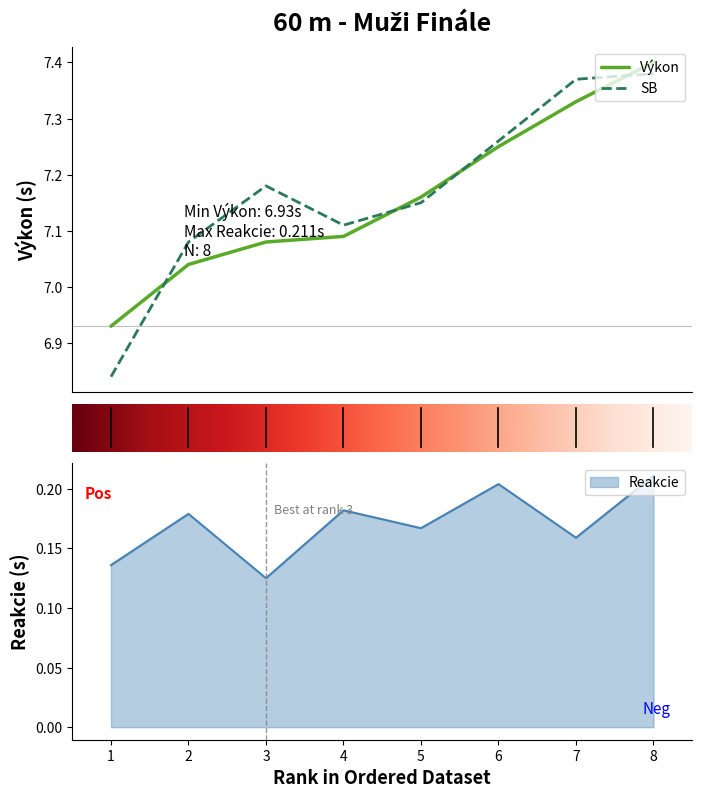

What are all the series names shown in the legend?

Výkon, Reakcie, SB